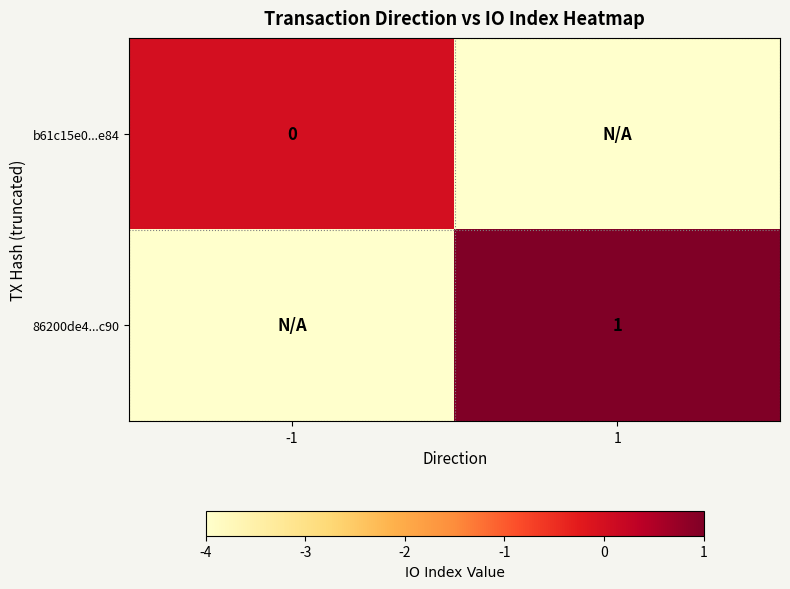

The value of 86200de4...c90 at 1 is 2. True or false?

False